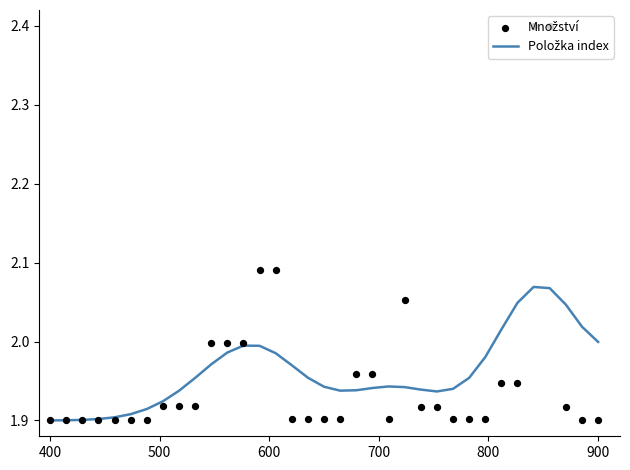

Which series has the widest spread of Y values?

Množství